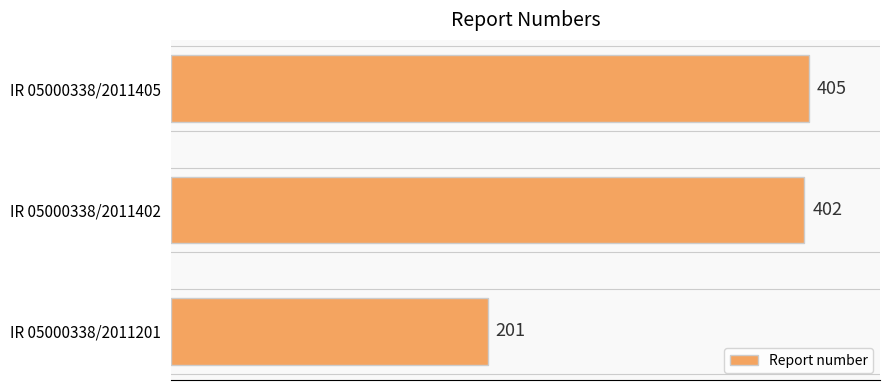

Rank the categories by value from lowest to highest.

IR 05000338/2011201, IR 05000338/2011402, IR 05000338/2011405